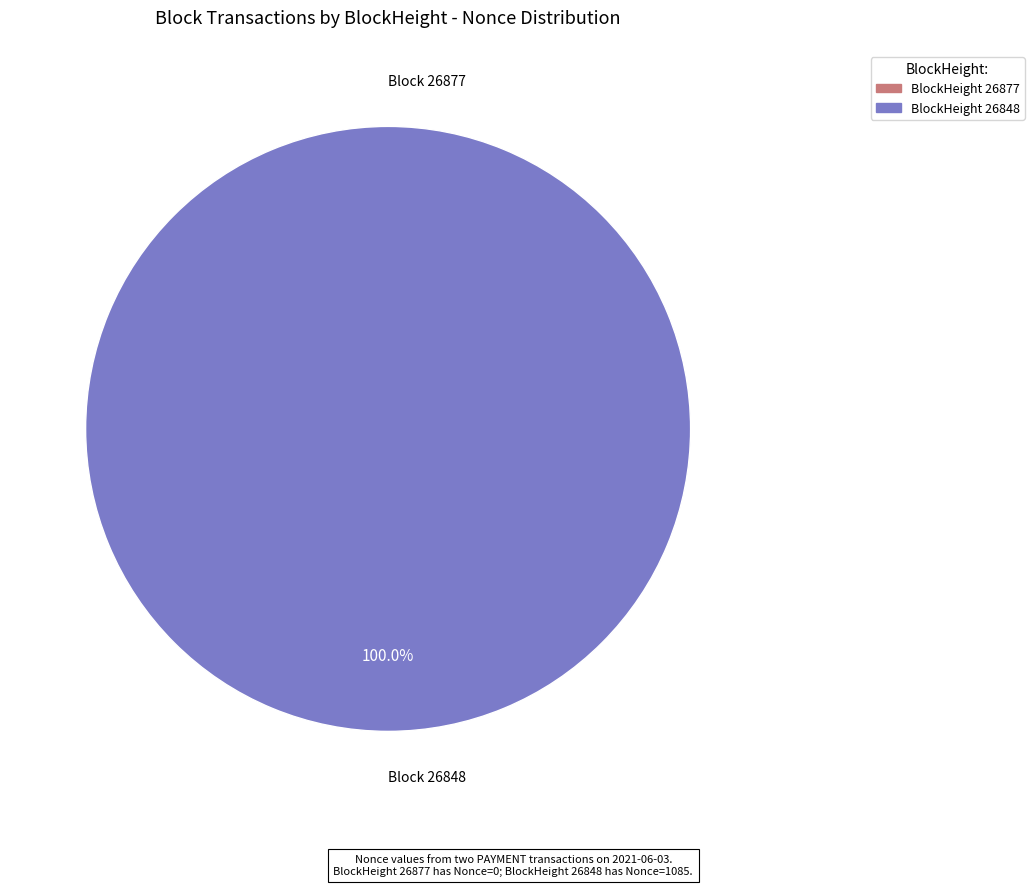

The 26848 slice represents 99% of the pie. True or false?

False